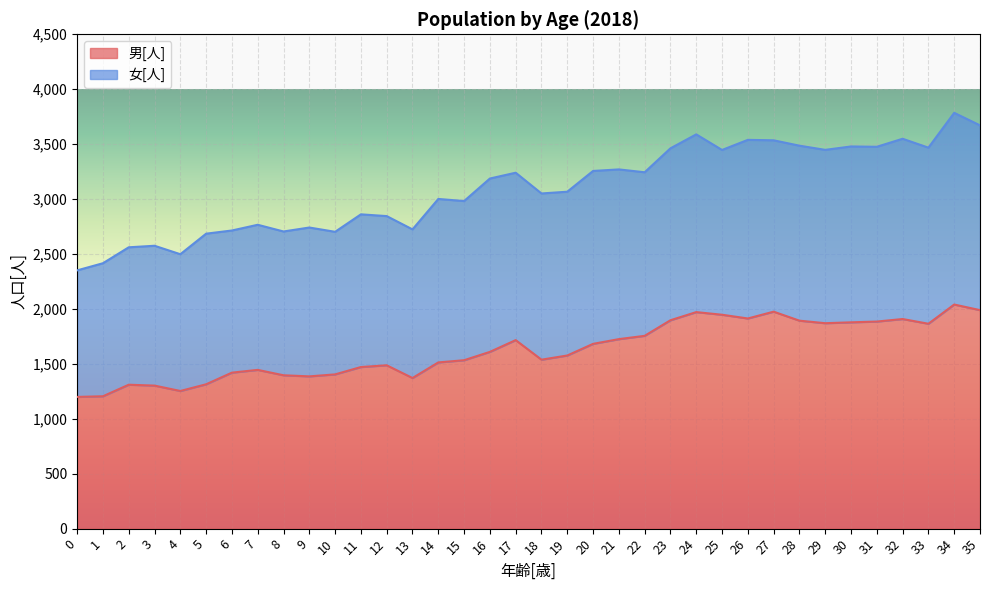

What is the value of the 7th point from the left?

1420